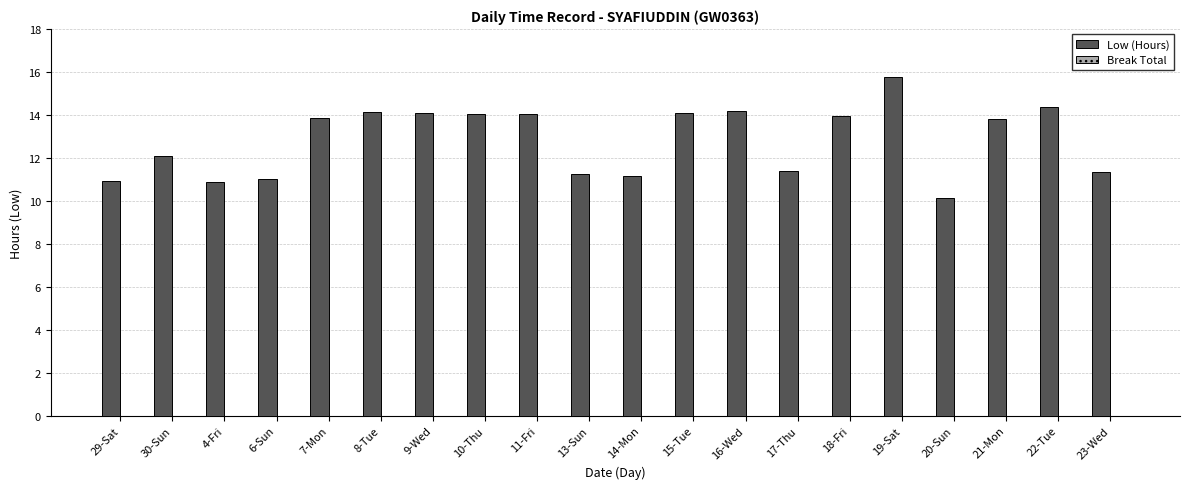

What is the change in value from 4-Fri to 7-Mon?

+3.0